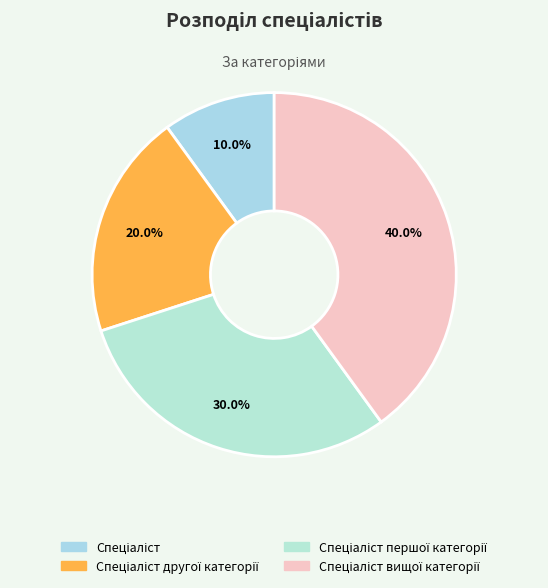

Count the number of slices in the pie.

4